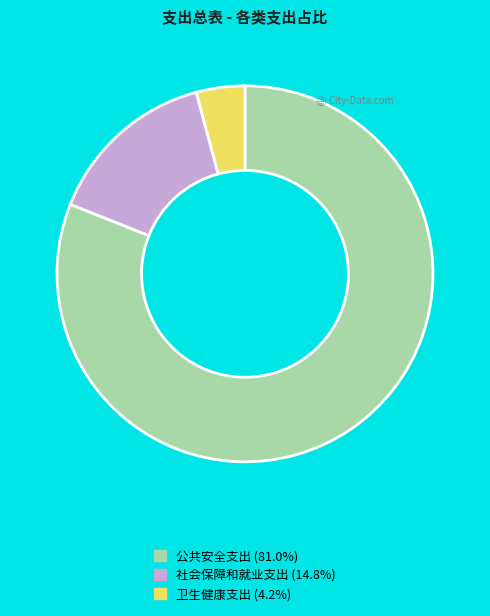

Rank the categories by value from highest to lowest.

公共安全支出, 社会保障和就业支出, 卫生健康支出